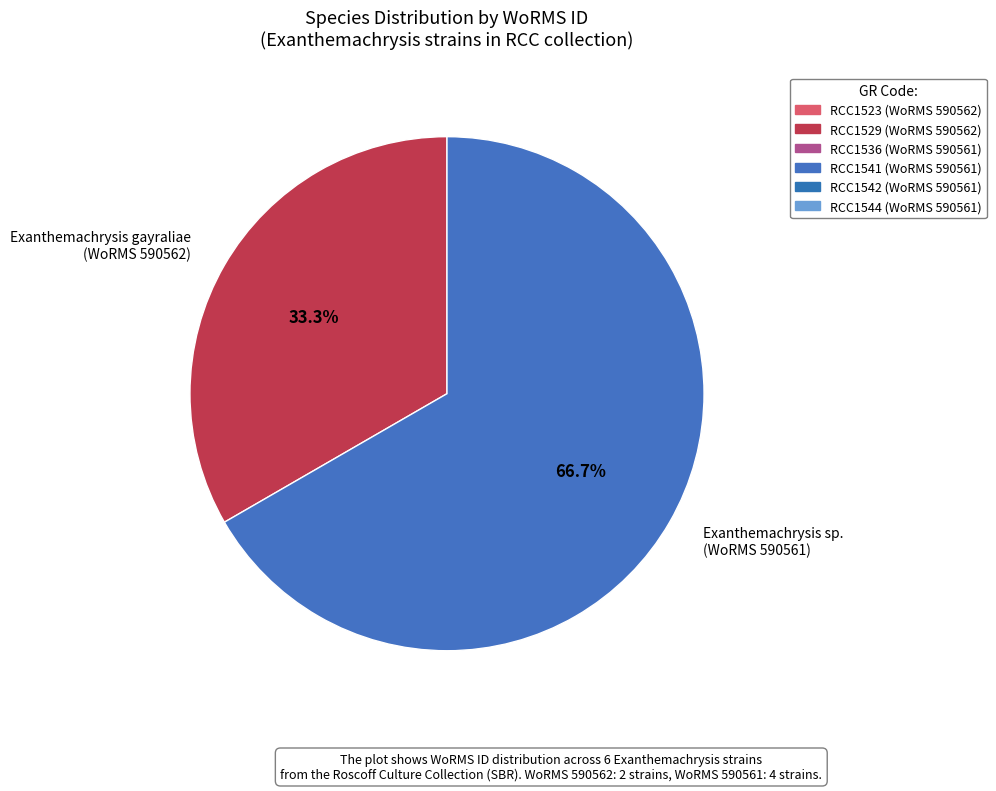

How many segments does this pie chart have?

2